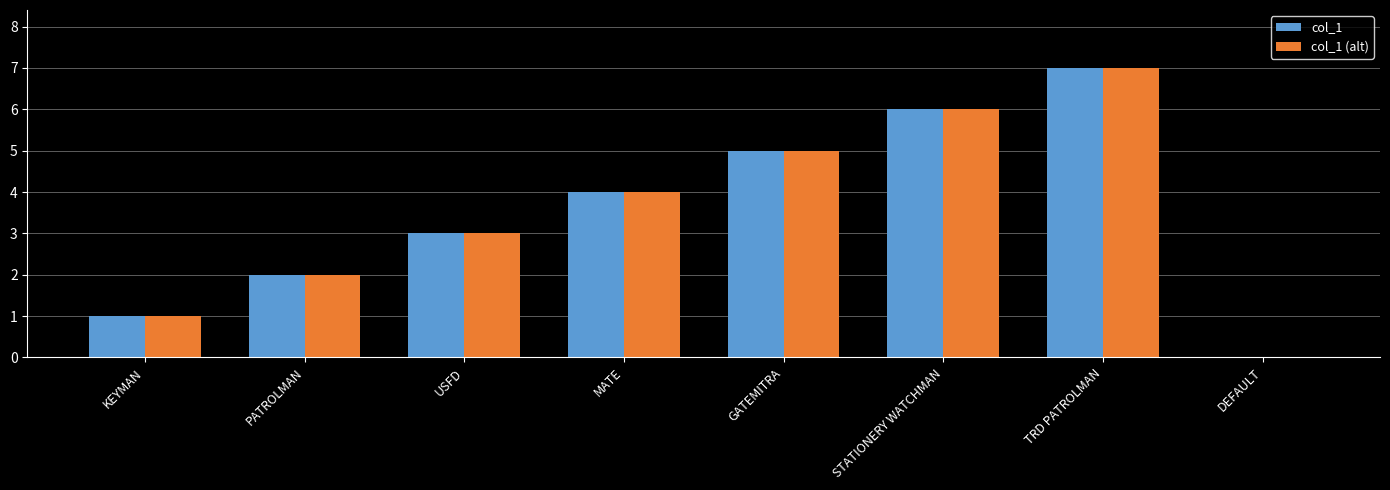

The col_1 (alt) series shows 0 at DEFAULT. True or false?

True